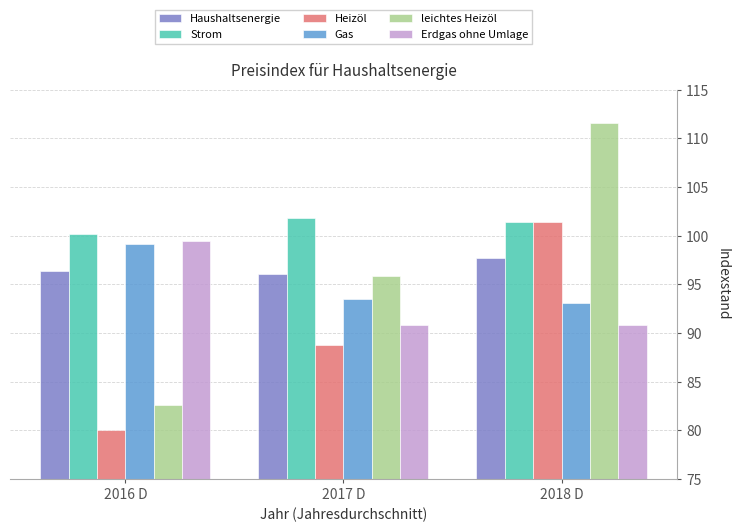

What is the total value across all series at 2017 D?

566.8